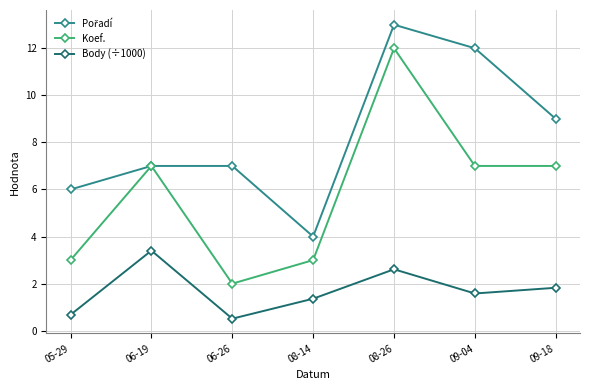

Read the Koef. value at 05-29.

3.0